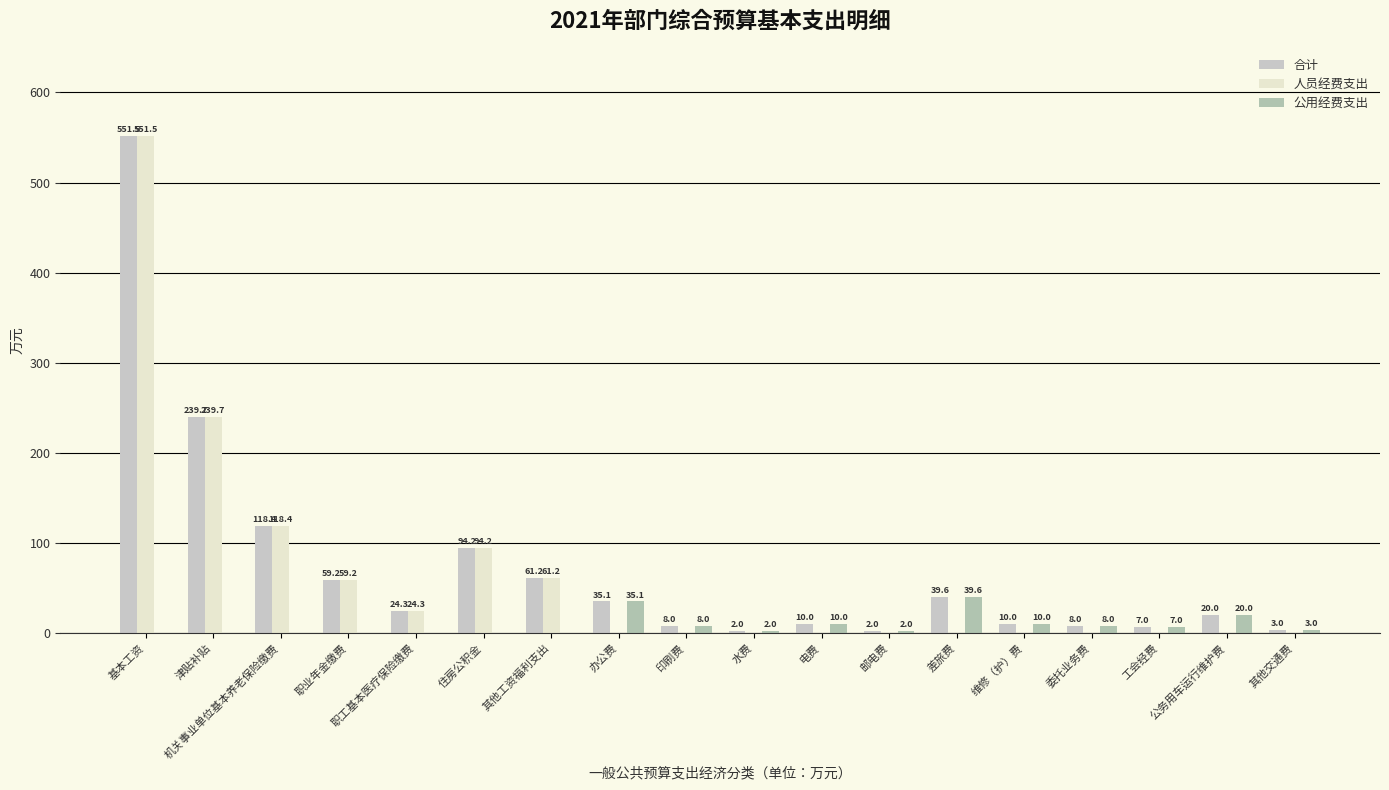

How many groups of bars are there?

18